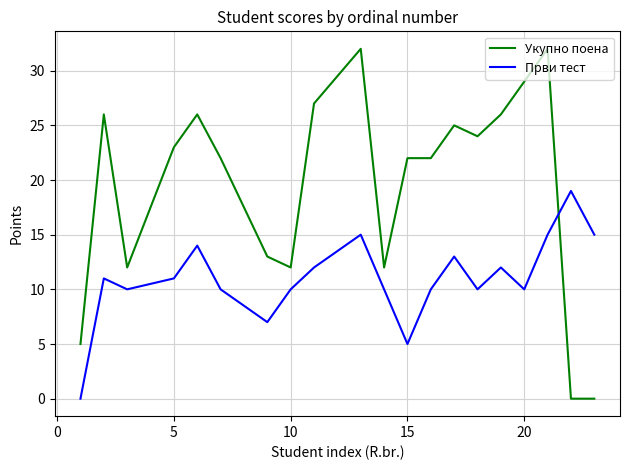

What is the greatest value displayed?

32